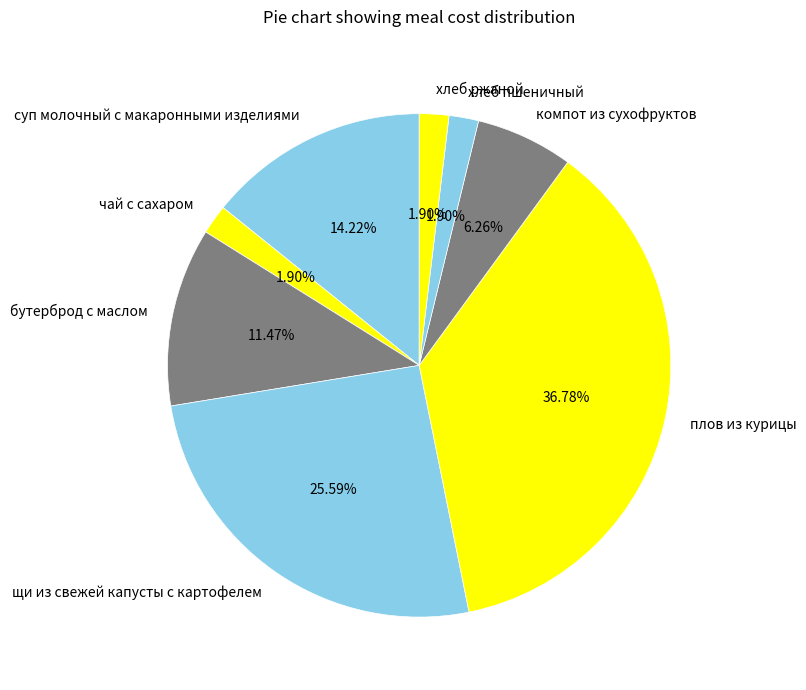

The щи из свежей капусты с картофелем slice represents 26% of the pie. True or false?

True